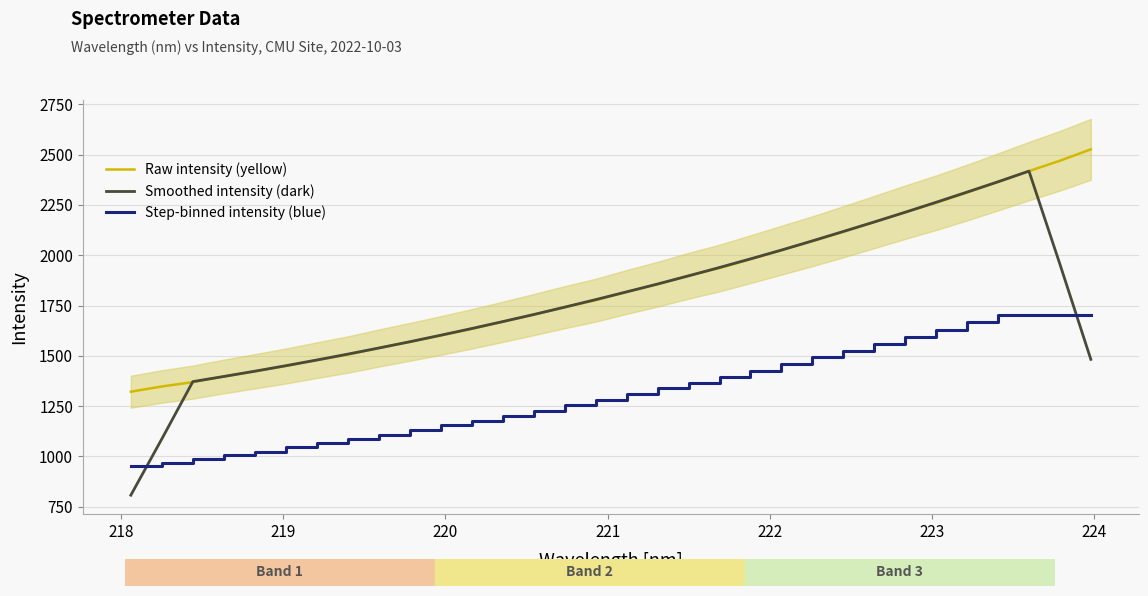

What is the maximum value for Raw intensity (yellow)?

2525.8